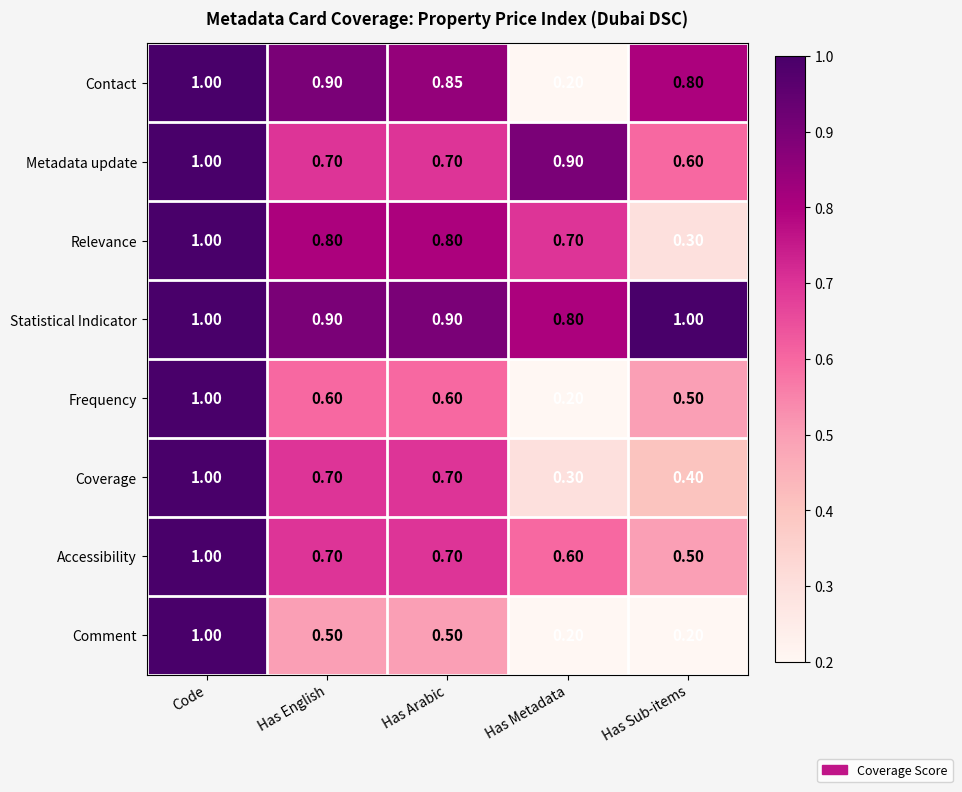

Which series changed the most between Has Arabic and Has Sub-items?

Relevance